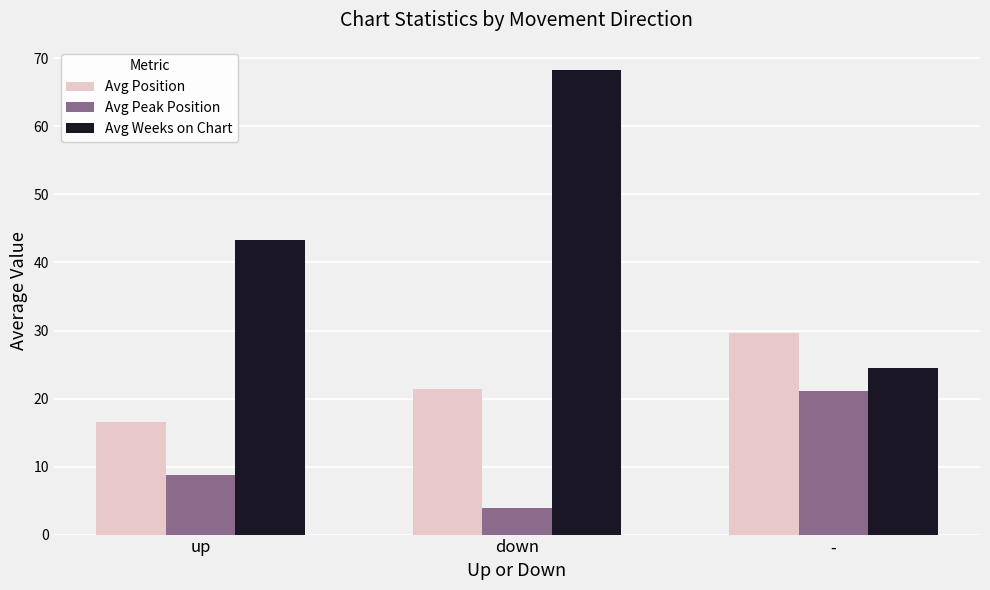

What position from the right is up?

3